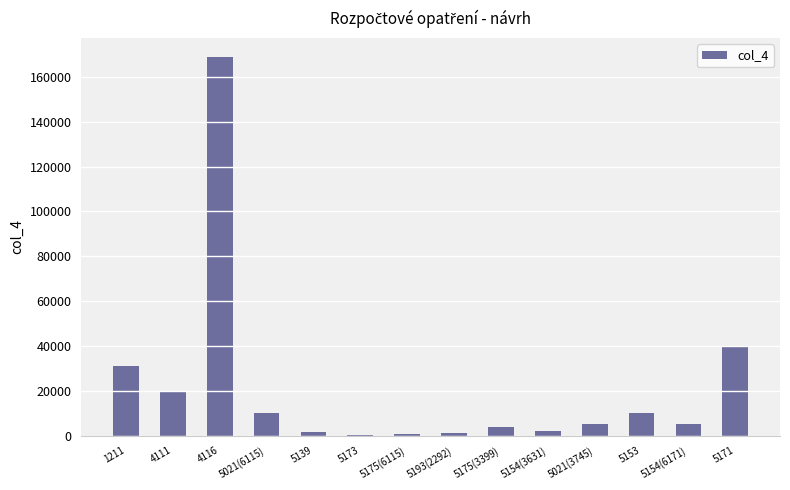

Where does the data first go above 5000?

1211